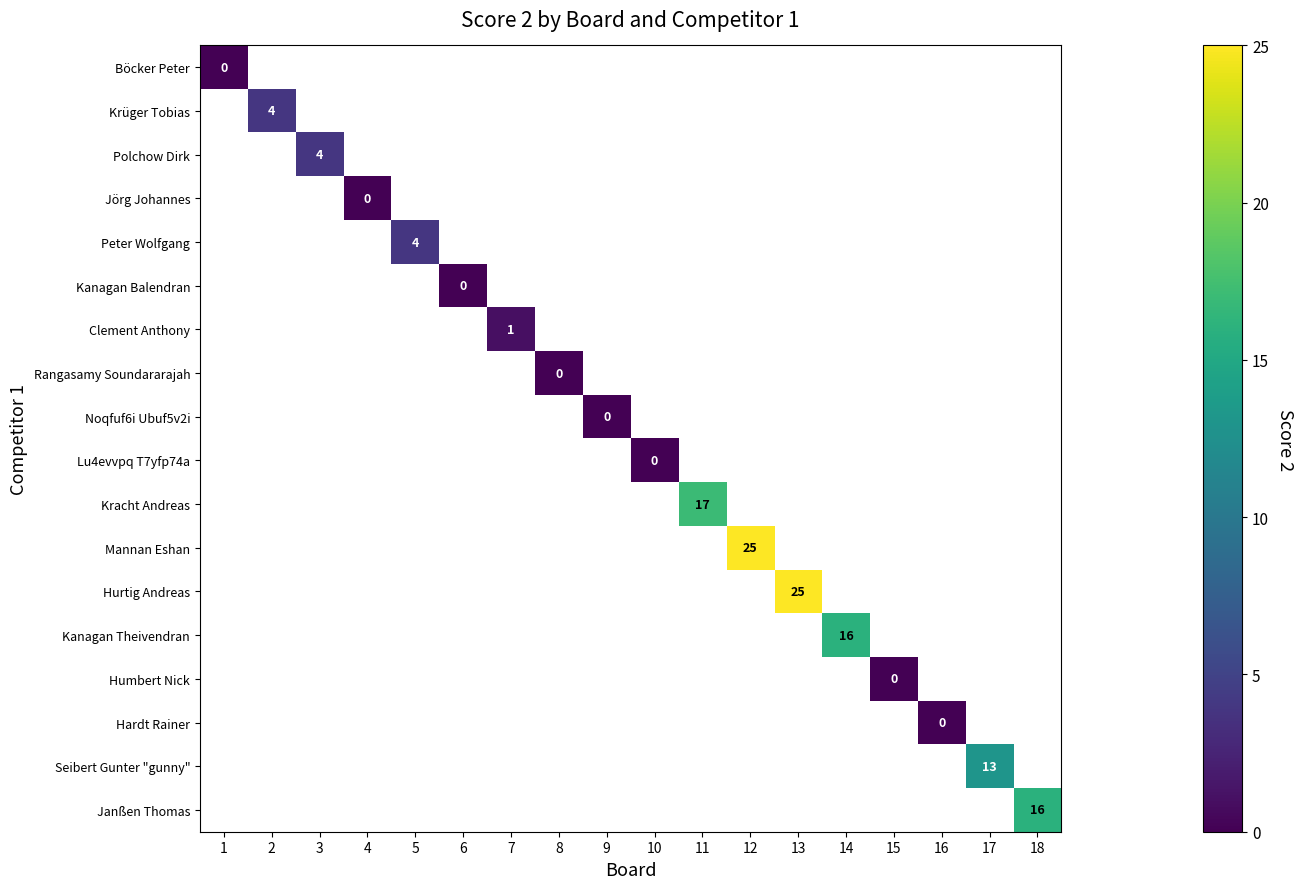

Is it true that Hurtig Andreas equals 25 at 13?

True